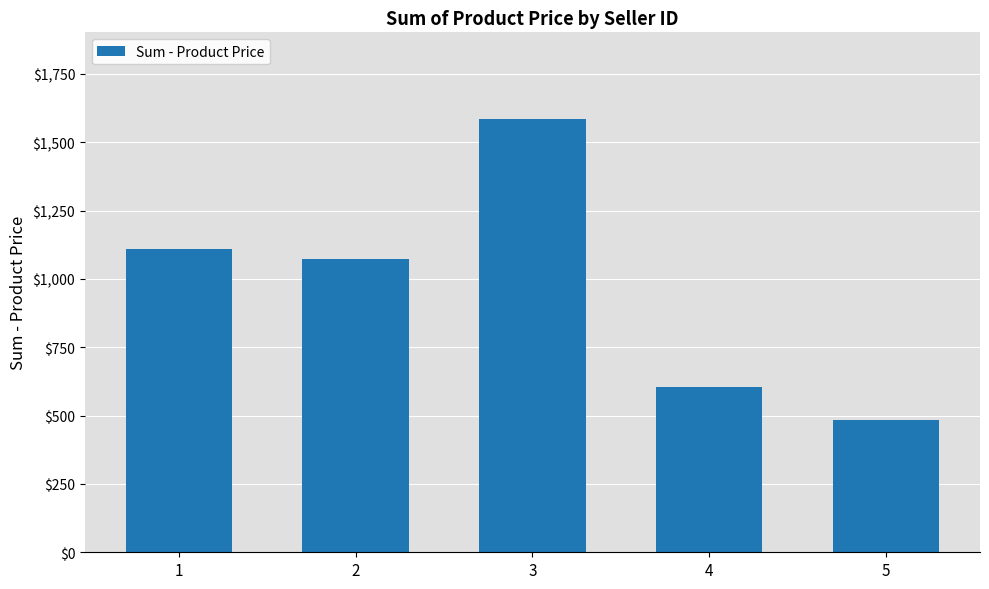

Reading right to left, extract all data points from this chart.

485	605	1585	1072	1110